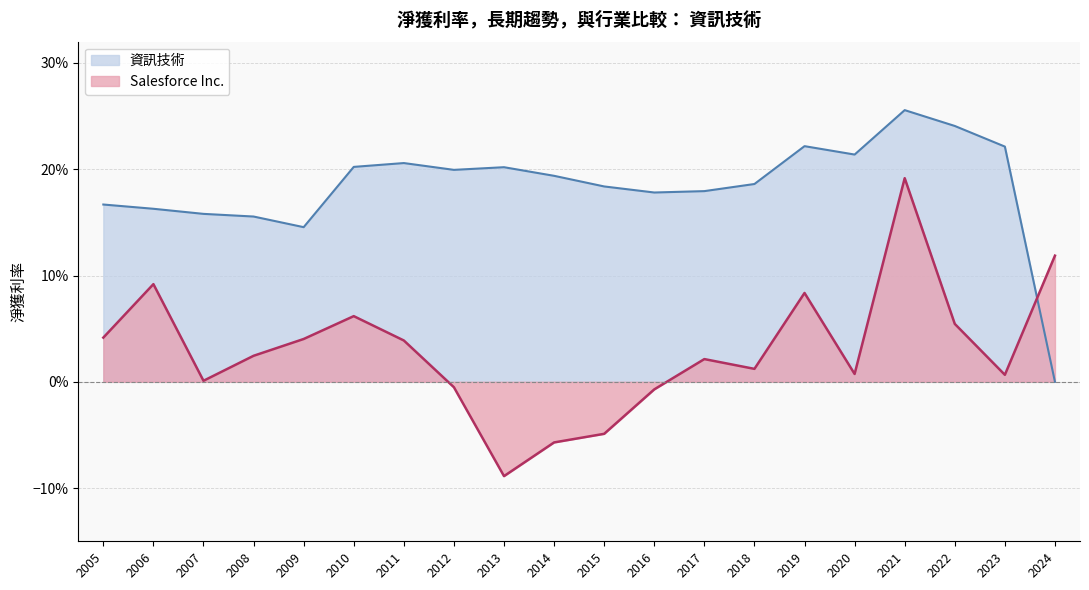

Does the chart display data point markers on the line(s)?

No